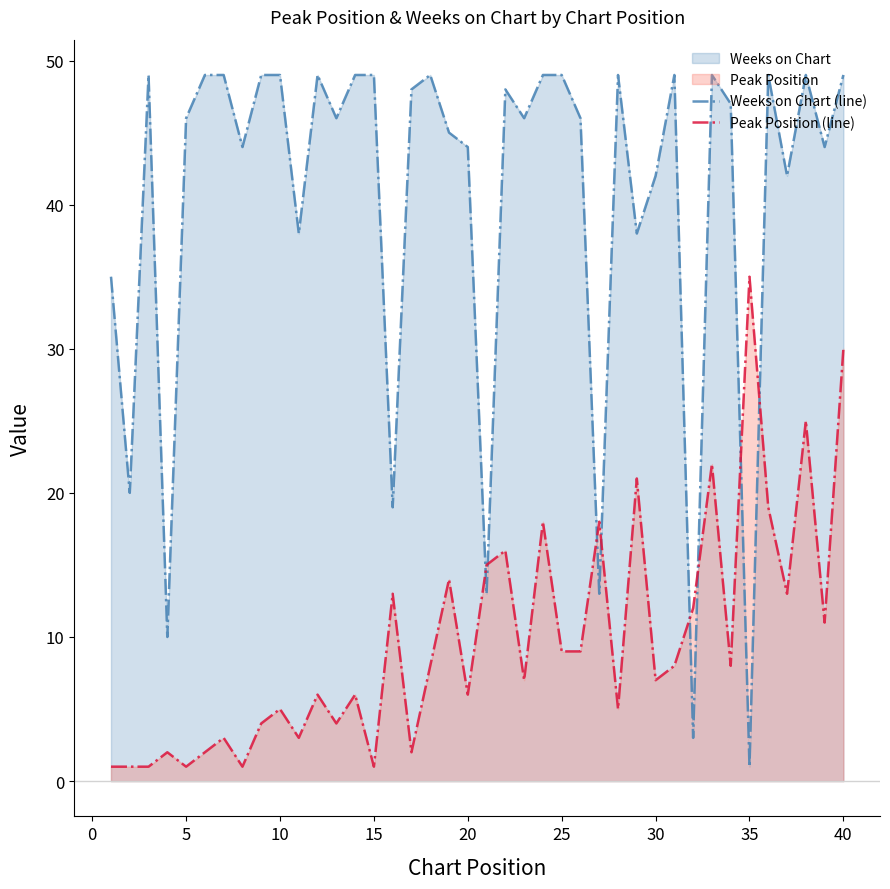

Which series has the largest range (max minus min)?

Weeks on Chart (line)